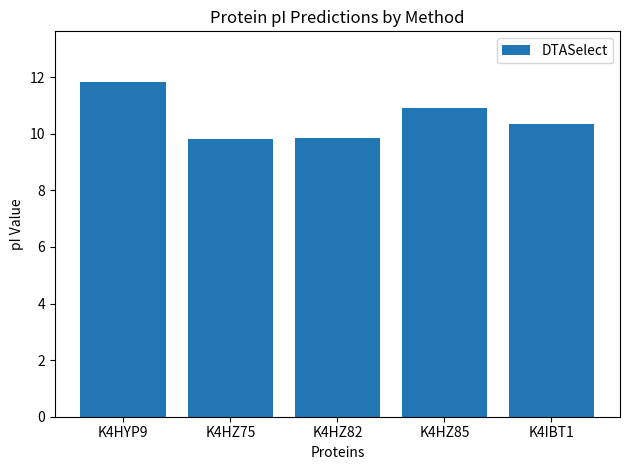

What is the value of the 3rd bar from the left?

9.8